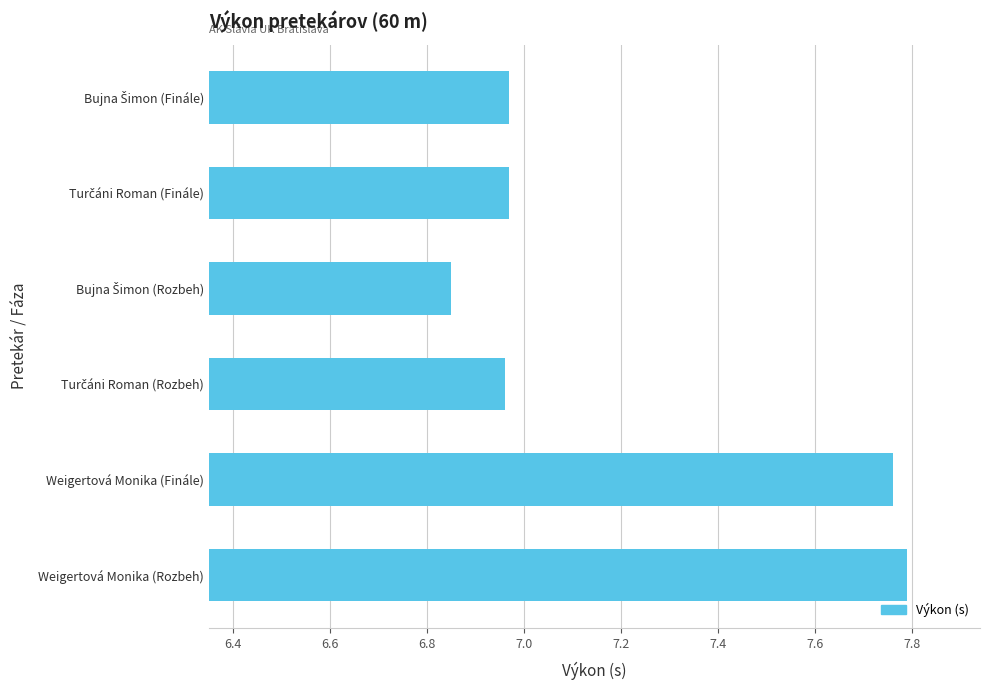

What is the difference between the second highest and second lowest values?

0.8